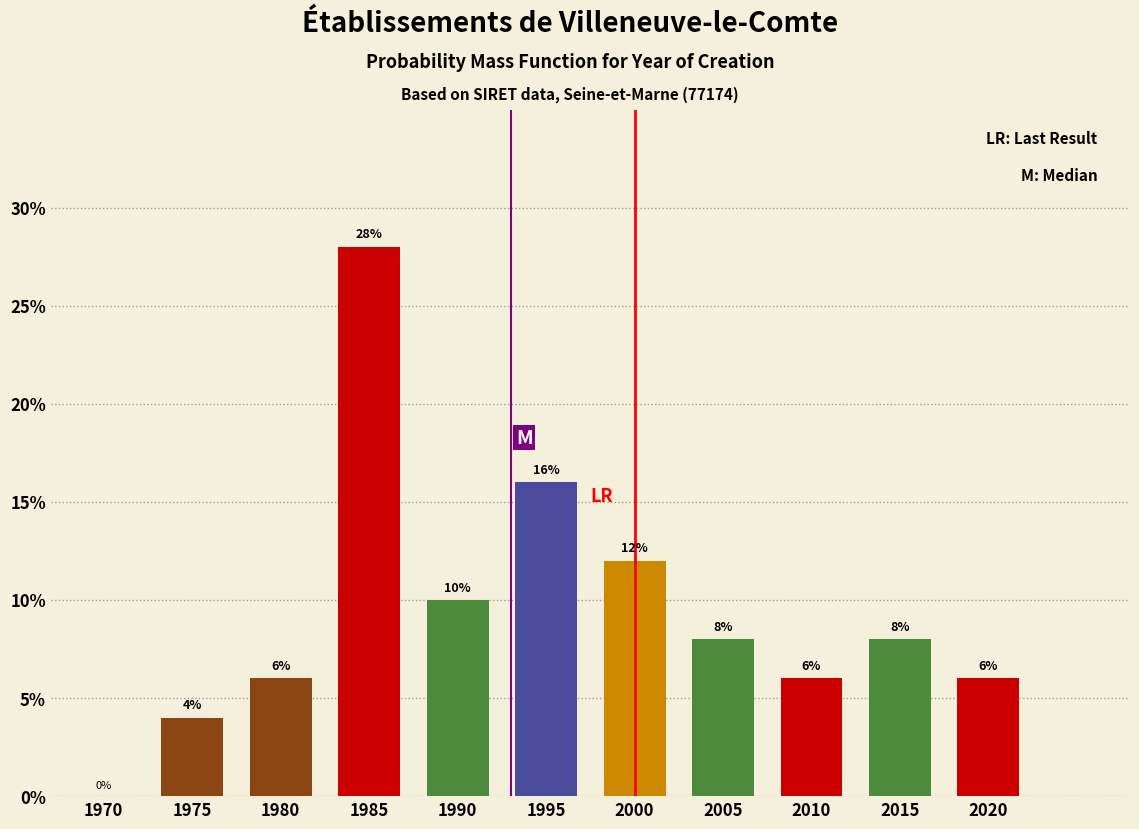

Reading right to left, list all the values displayed in this chart.

2020=6	2015=8	2010=6	2005=8	2000=12	1995=16	1990=10	1985=28	1980=6	1975=4	1970=0